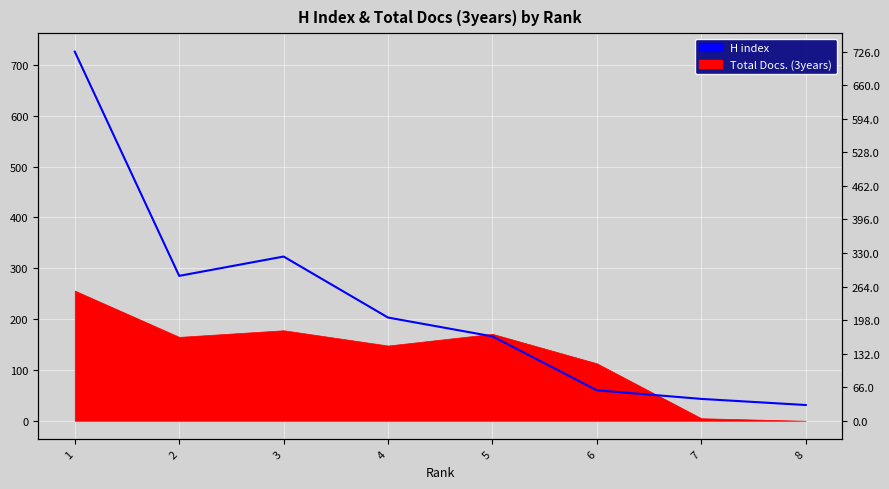

What is the ratio of the value at 4 to the value at 1?

0.3